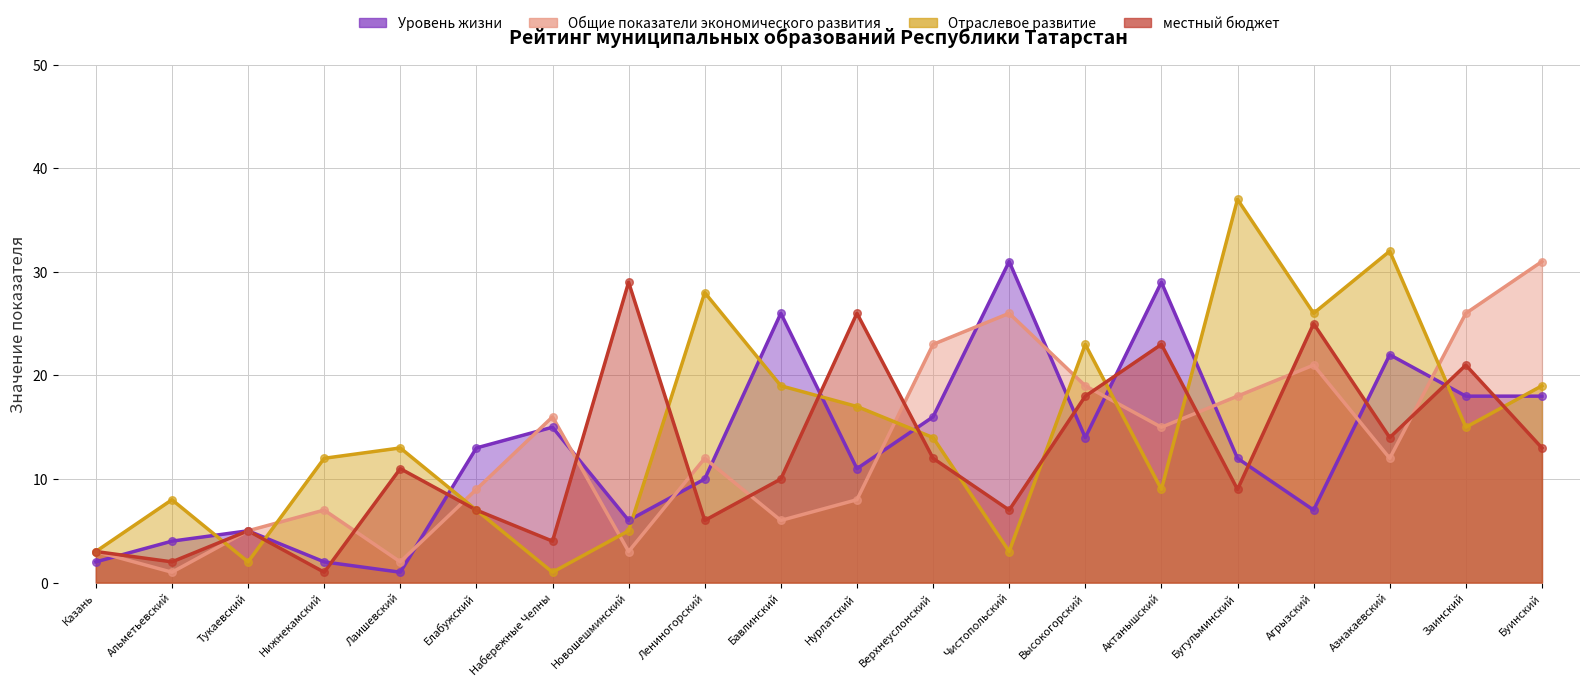

Which series has the largest total across all categories?

Отраслевое развитие